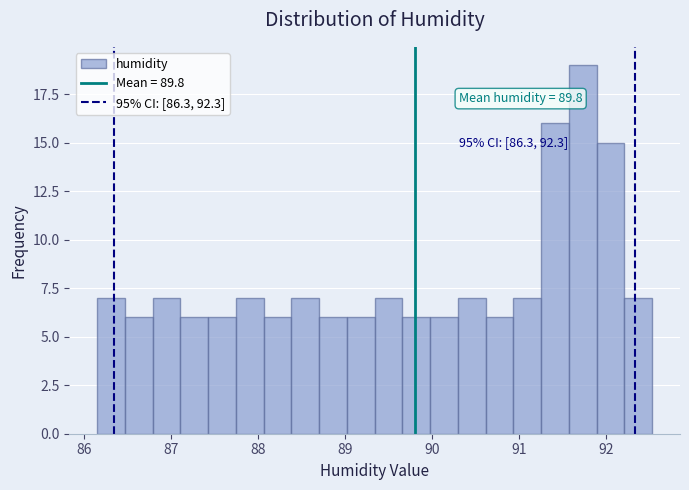

Read against the x-axis, roughly where is the centre of the tallest bar?

91.7